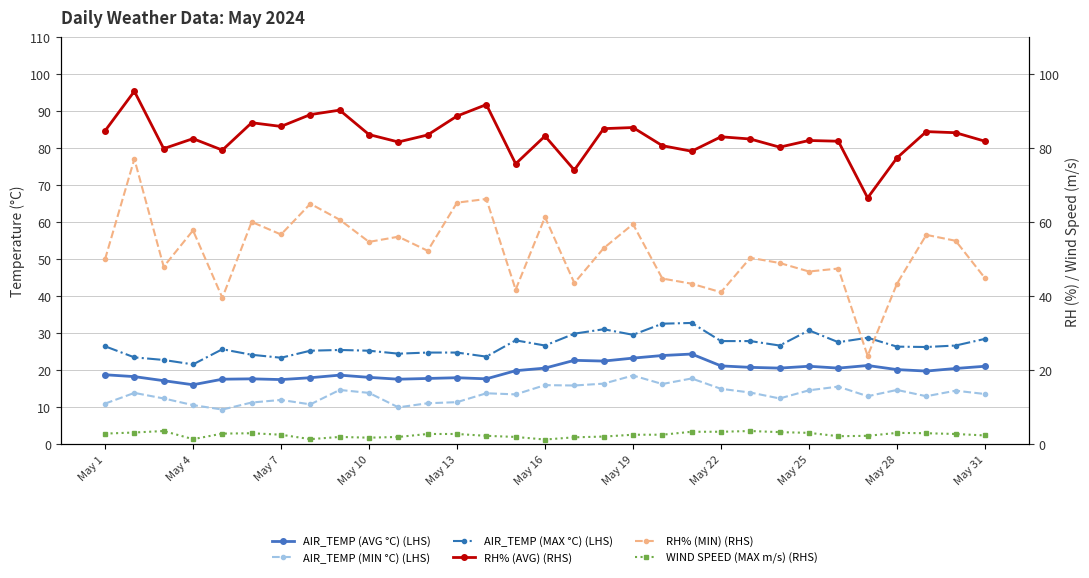

Reading left to right, list all the values displayed in this chart.

AIR_TEMP (AVG °C) (LHS): 18.8	18.3	17.2	16.1	17.6	17.7	17.5	18.0	18.7	18.1	17.6	17.8	18.0	17.7	19.9	20.6	22.7	22.5	23.3	24.0	24.4	21.2	20.8	20.6	21.1	20.6	21.3	20.2	19.8	20.5	21.1
AIR_TEMP (MIN °C) (LHS): 11.0	13.9	12.4	10.6	9.4	11.3	12.0	10.8	14.7	13.9	10.0	11.1	11.4	13.8	13.5	16.0	15.9	16.4	18.6	16.3	17.8	15.0	14.0	12.4	14.6	15.6	13.0	14.7	13.0	14.5	13.6
AIR_TEMP (MAX °C) (LHS): 26.5	23.5	22.8	21.6	25.7	24.2	23.4	25.3	25.5	25.3	24.5	24.8	24.8	23.7	28.1	26.7	29.9	31.1	29.6	32.6	32.8	27.9	27.9	26.7	30.8	27.6	28.8	26.4	26.3	26.7	28.5
RH% (AVG) (RHS): 84.7	95.4	79.9	82.6	79.5	86.9	85.9	89.1	90.3	83.7	81.7	83.6	88.7	91.8	75.8	83.3	74.1	85.3	85.6	80.7	79.2	83.1	82.5	80.3	82.1	81.9	66.6	77.4	84.5	84.2	81.9
RH% (MIN) (RHS): 50.0	77.1	48.0	57.8	39.6	60.1	56.7	65.0	60.7	54.7	56.1	52.3	65.3	66.3	41.8	61.4	43.6	53.0	59.5	44.8	43.4	41.1	50.4	49.0	46.7	47.5	23.9	43.4	56.6	55.0	44.9
WIND SPEED (MAX m/s) (RHS): 2.9	3.2	3.6	1.4	2.9	3.0	2.6	1.4	2.0	1.8	2.0	2.8	2.8	2.3	2.0	1.3	1.9	2.1	2.6	2.6	3.4	3.4	3.6	3.3	3.1	2.2	2.3	3.1	3.0	2.8	2.4